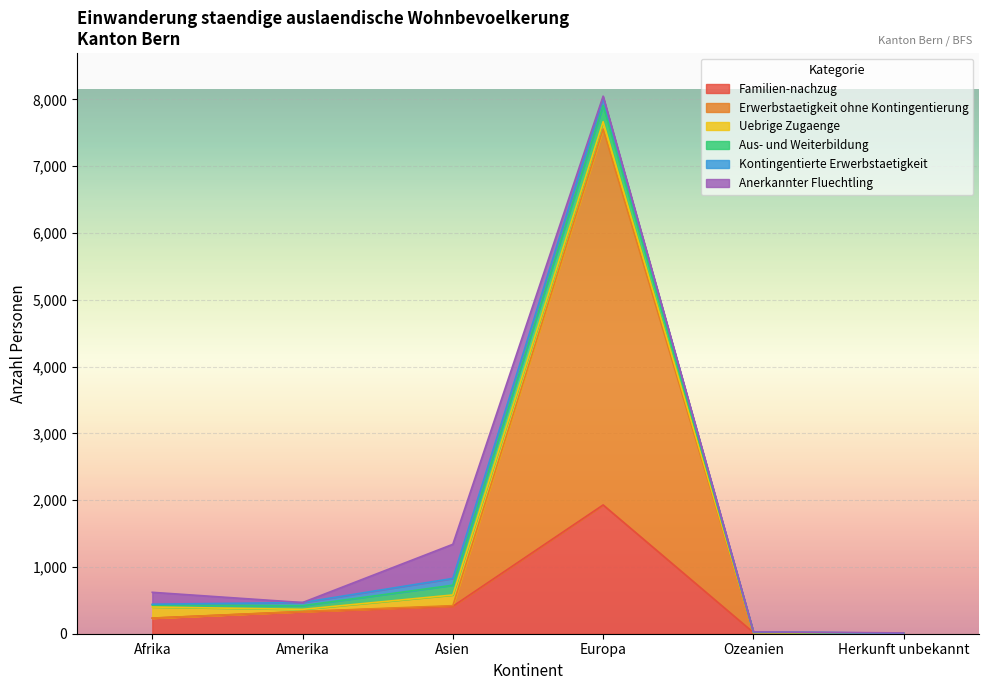

Which series has the largest total across all categories?

Erwerbstaetigkeit ohne Kontingentierung